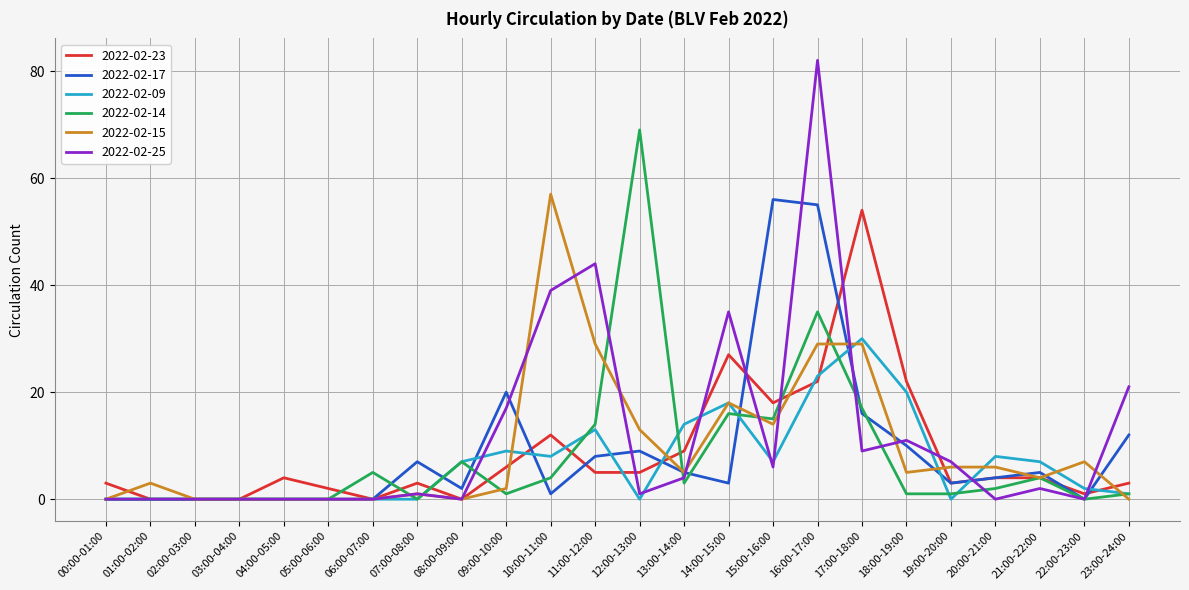

Which series has the largest range (max minus min)?

2022-02-25